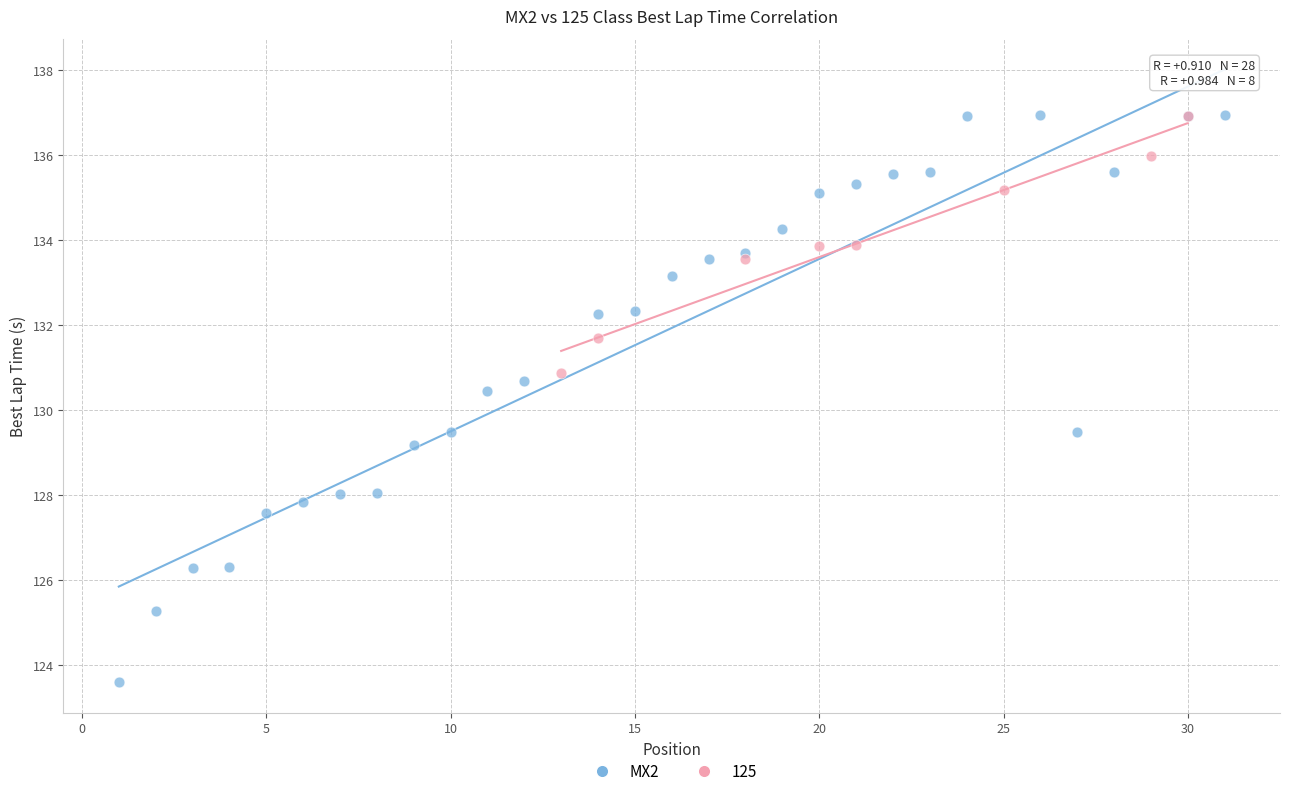

Which series has the widest spread of Y values?

MX2